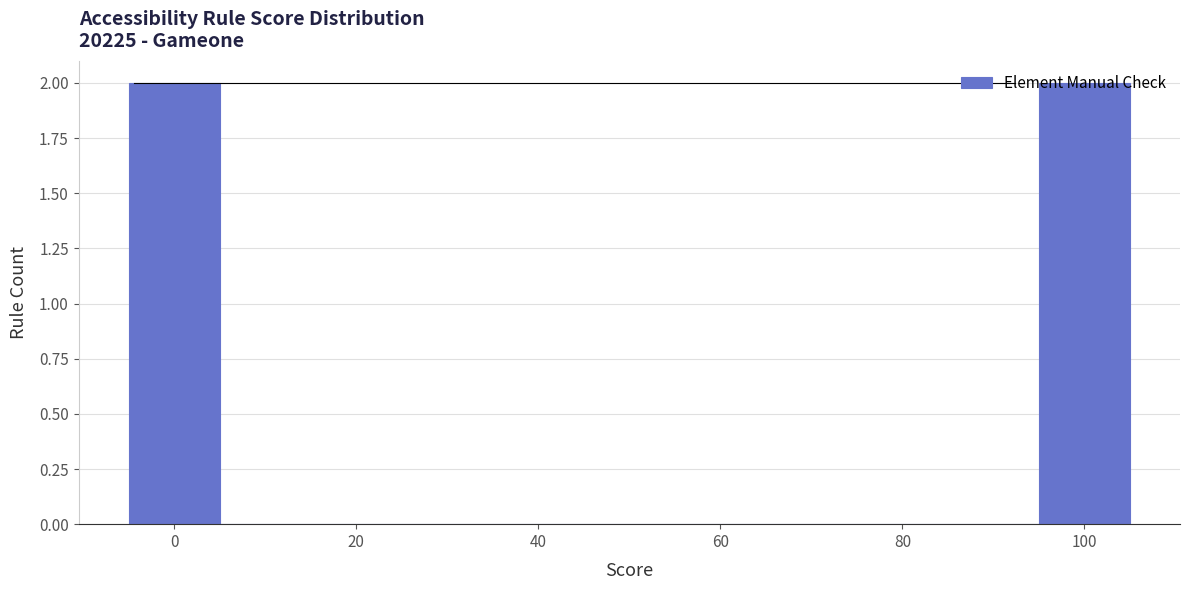

How tall is the bar that spans -5 to 5 on the x-axis? Neither the bar edges nor the heights are printed on the chart, so give them approximately, as read against the axes.

2